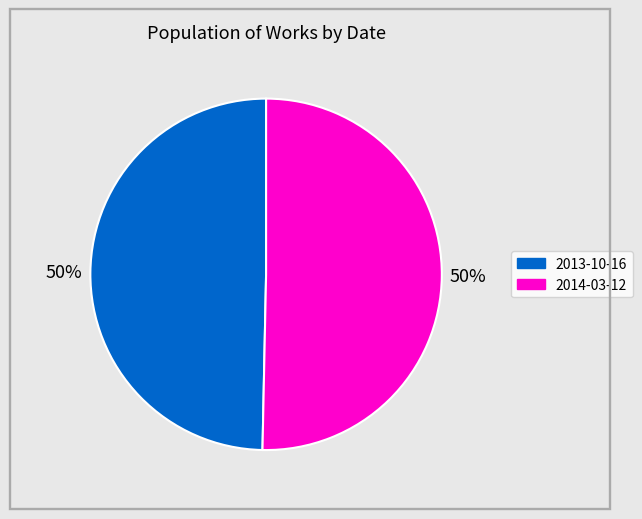

To the nearest percent, what portion does 2013-10-16 represent?

50%